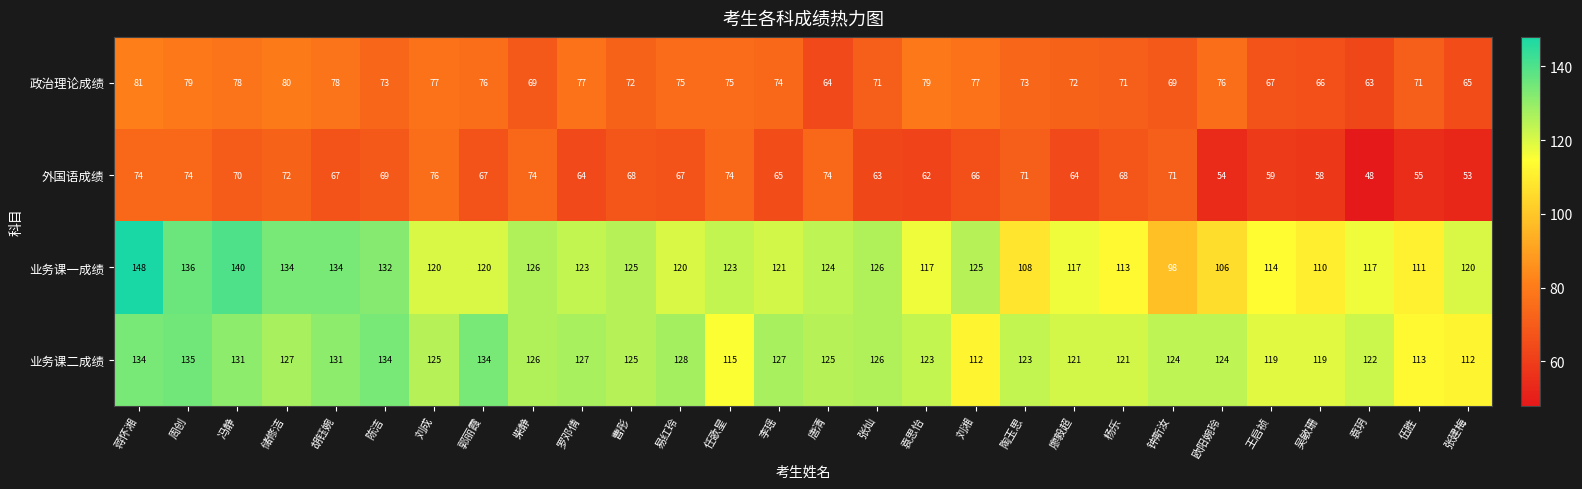

Rank the series by their maximum value, from highest to lowest.

业务课一成绩, 业务课二成绩, 政治理论成绩, 外国语成绩